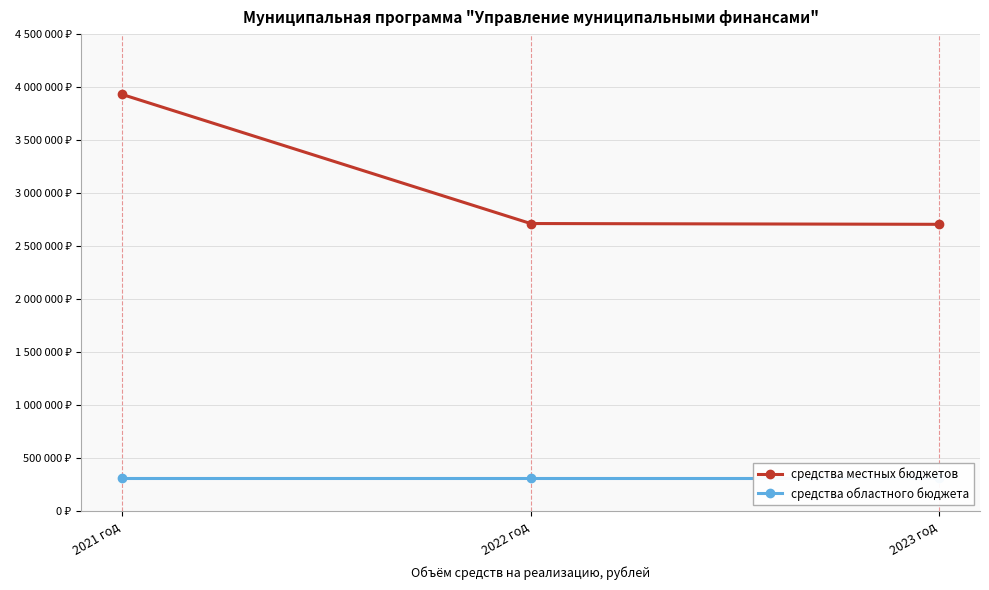

List the labels in order of средства местных бюджетов value, largest first.

2021 год, 2022 год, 2023 год